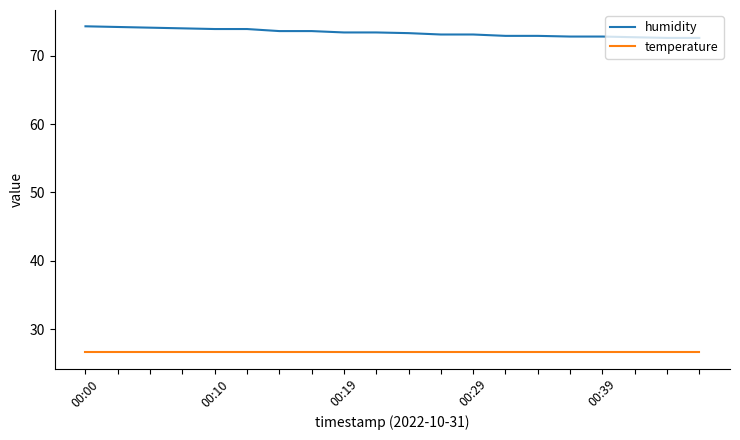

Which series has the widest spread of values?

humidity